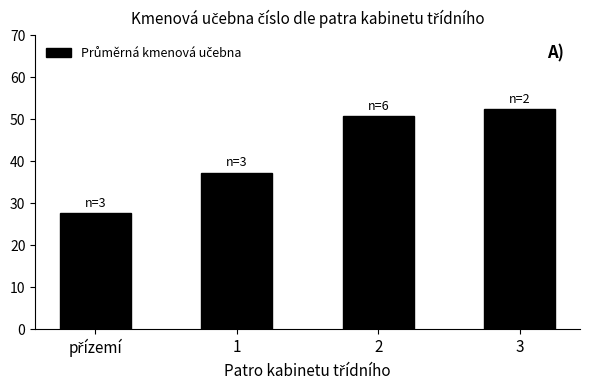

What is the label of the 4th bar from the left?

3